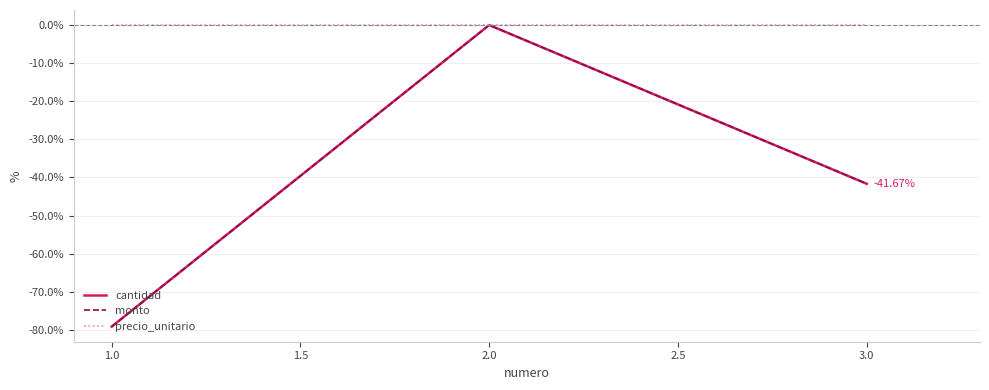

Which series has the largest total across all categories?

precio_unitario